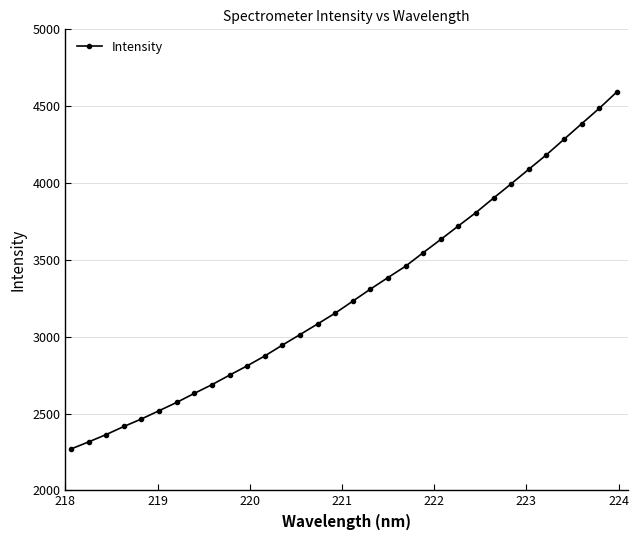

How many data points are above 3231?

16